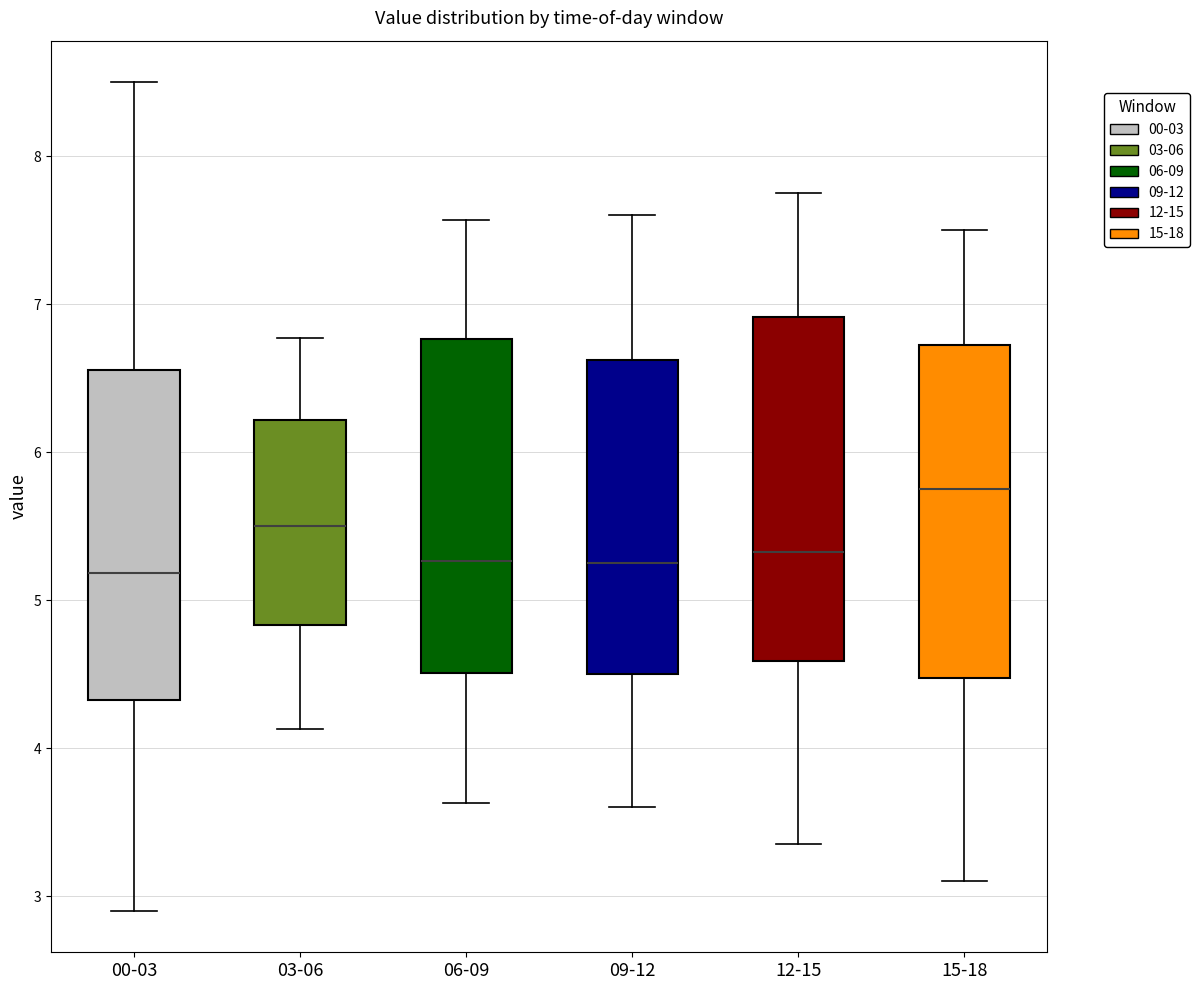

Where does the lower whisker of the box for 00-03 end on the y-axis? The values are not printed on the chart, so give them approximately, as read against the axis.

2.9